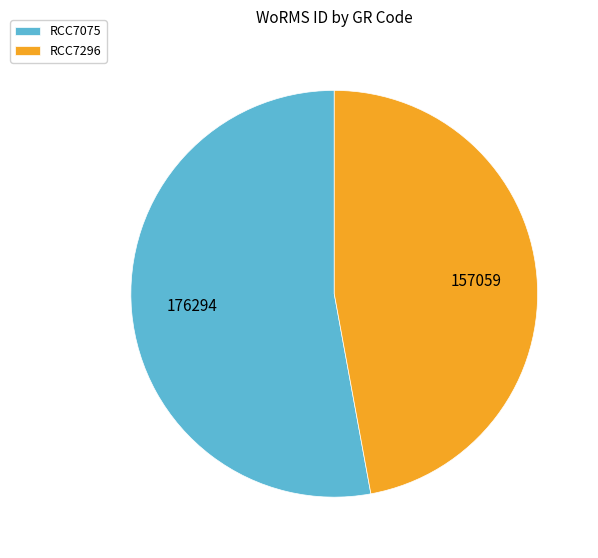

Is there any slice that represents more than half of the pie?

Yes